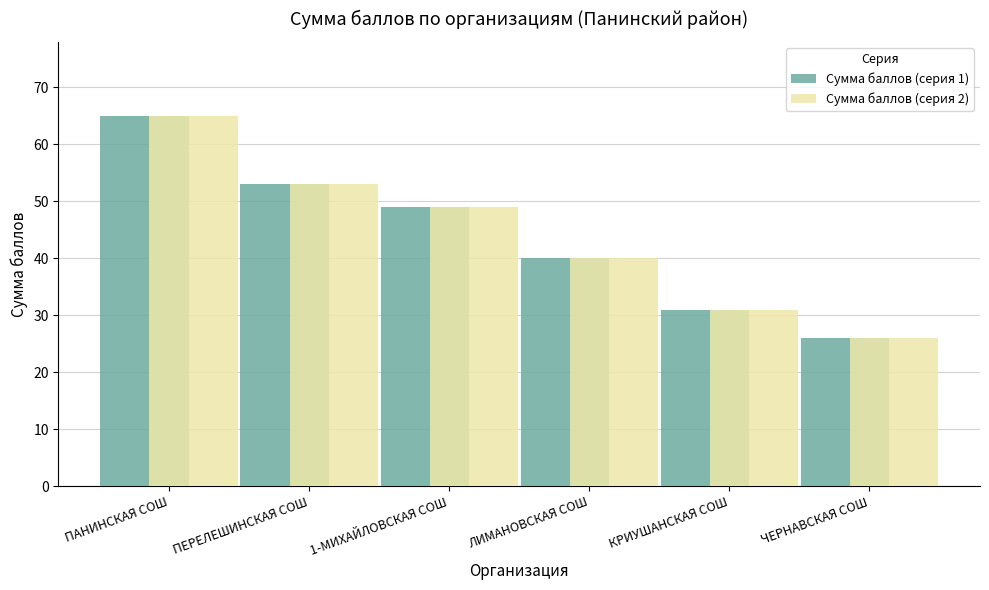

What is the total value across all series at КРИУШАНСКАЯ СОШ?

62